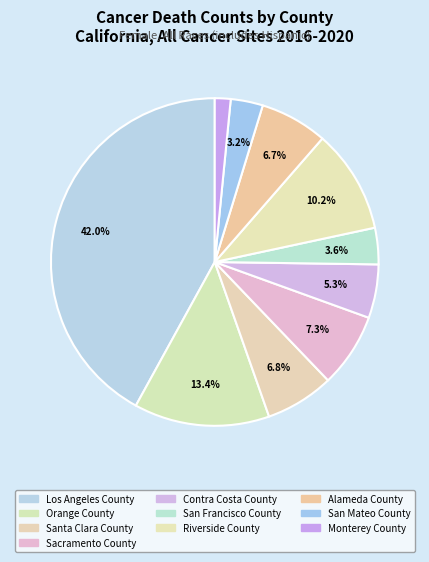

Combined, do Riverside County and Los Angeles County account for over 50%?

Yes